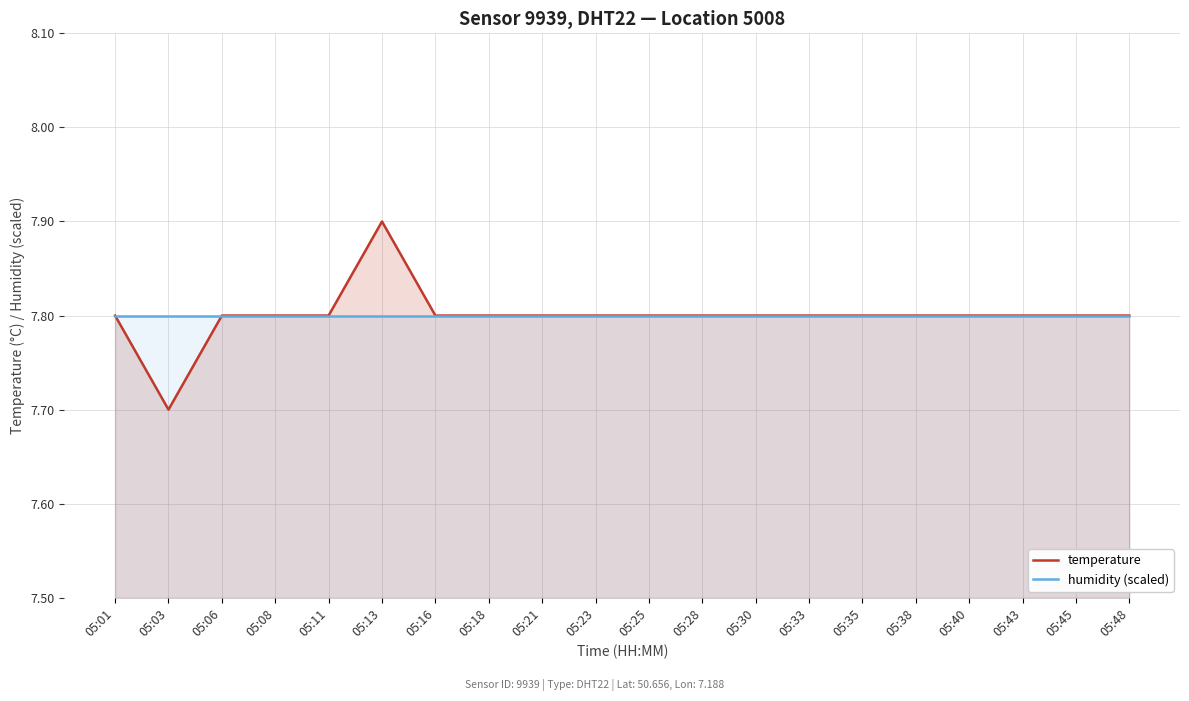

In temperature, how many points are higher than both neighbors (excluding endpoints)?

1